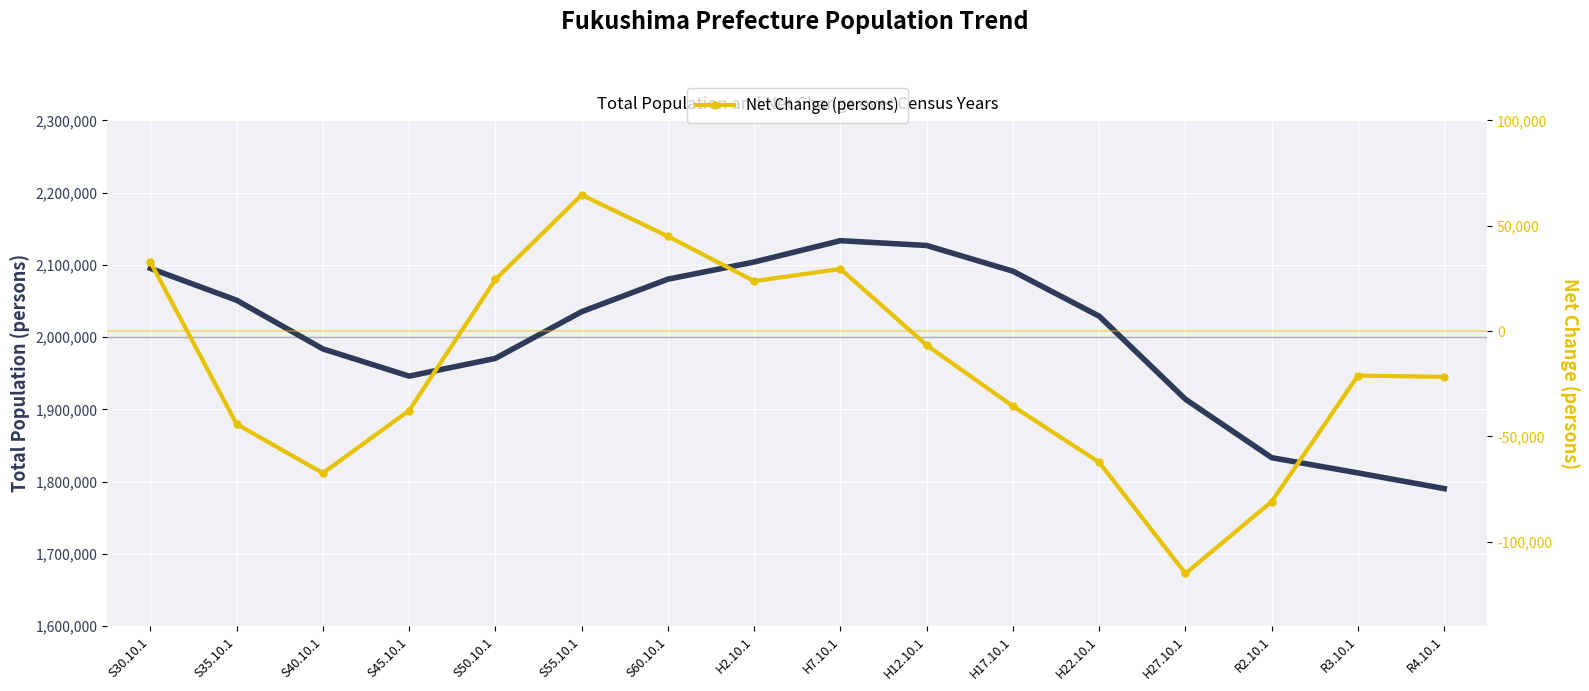

Which category has the lowest value in the Net Change (persons) series?

H27.10.1